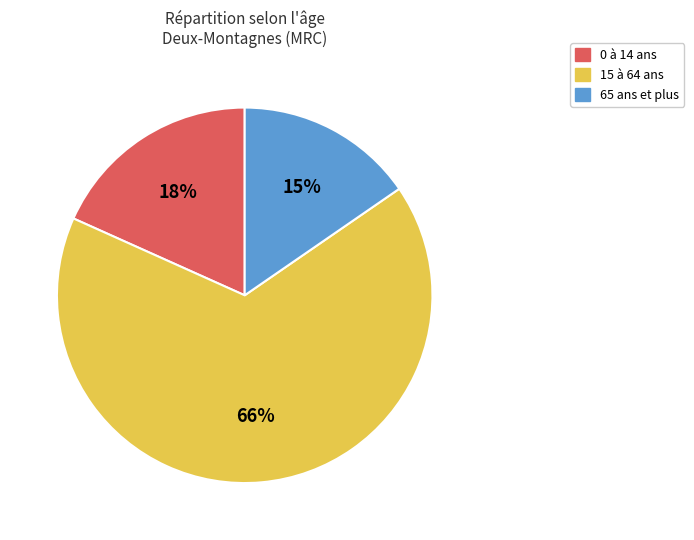

Which category accounts for the majority?

15 à 64 ans